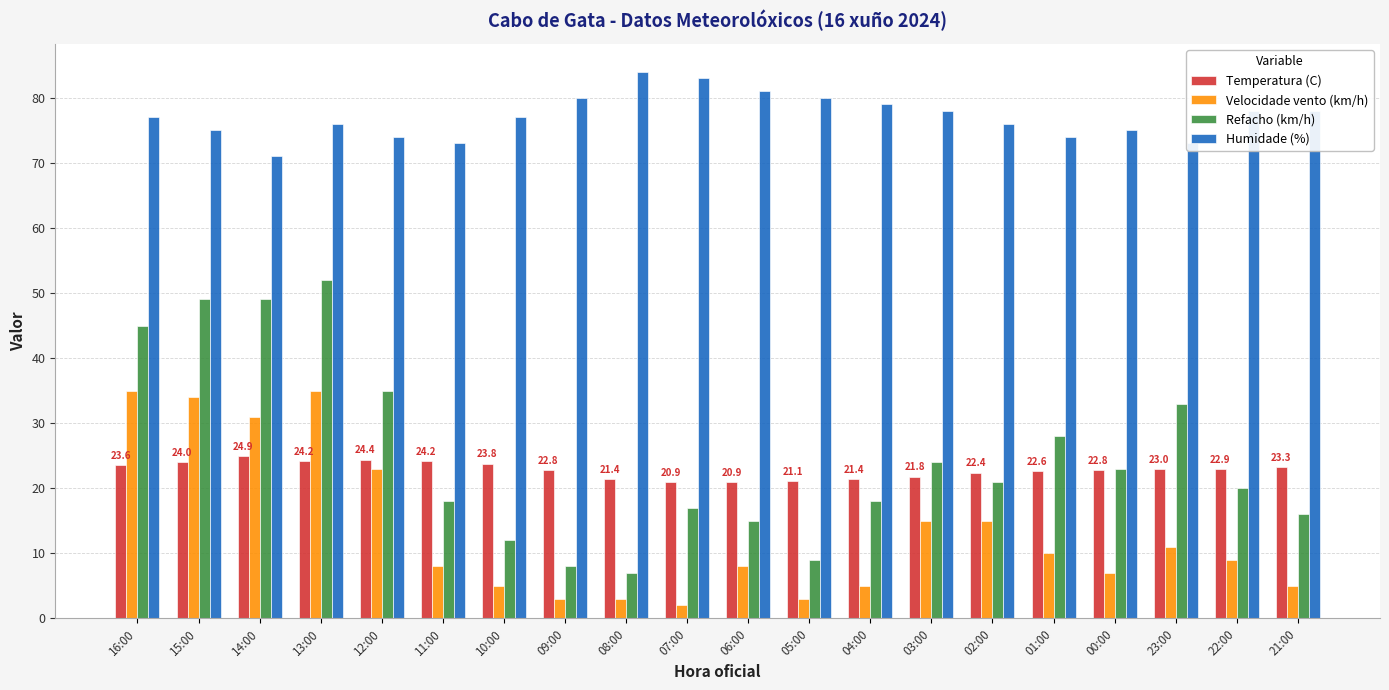

How many categories are shown in the chart?

20